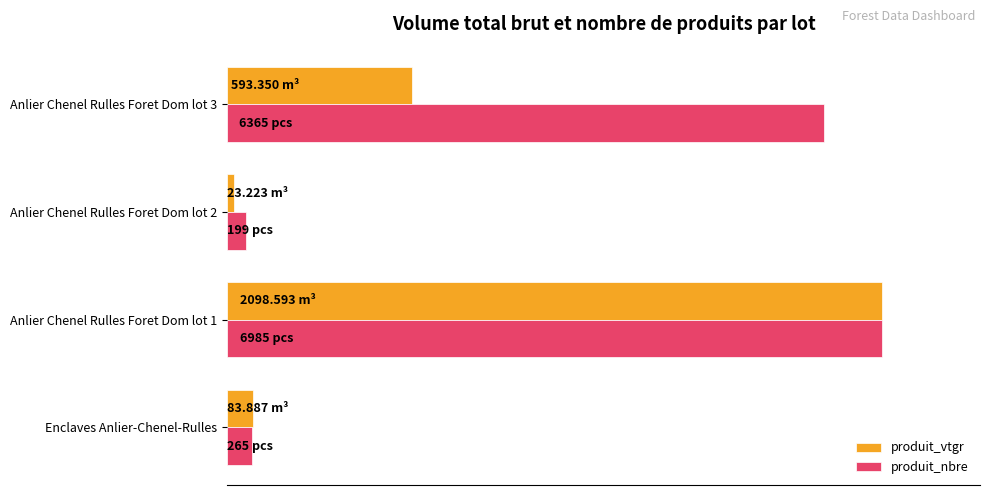

What are all the series names shown in the legend?

produit_vtgr, produit_nbre